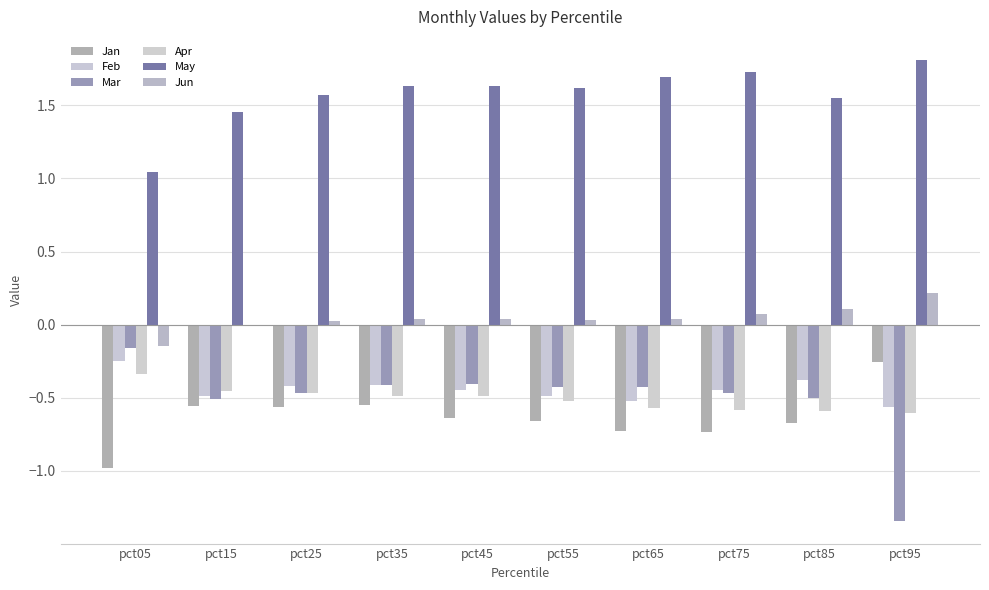

Are the bars grouped side by side (vs. stacked)?

Yes